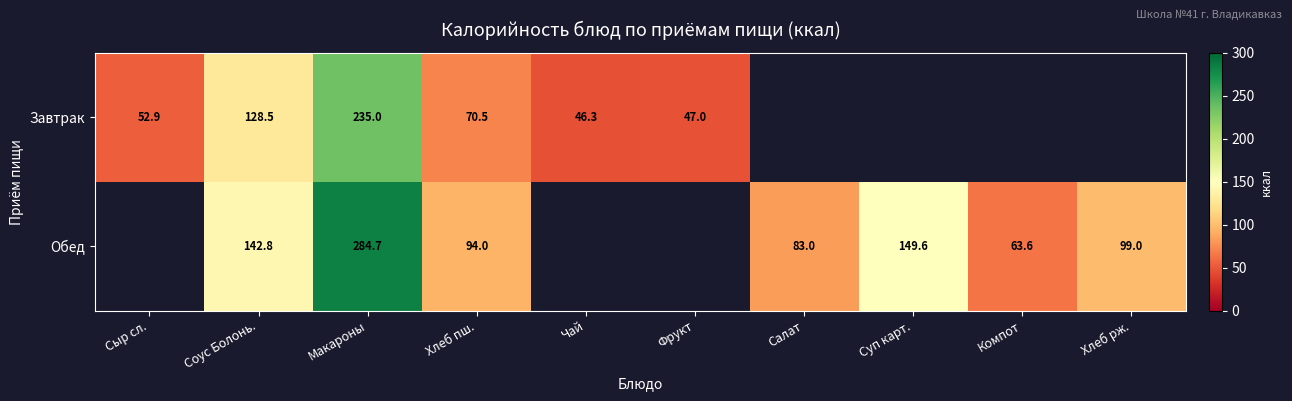

Between Суп карт. and Макароны, which is larger?

Макароны